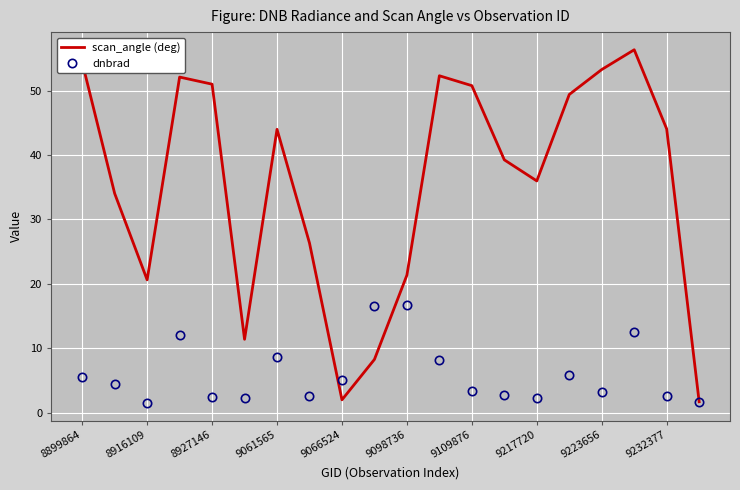

Which series has the largest total across all categories?

scan_angle (deg)